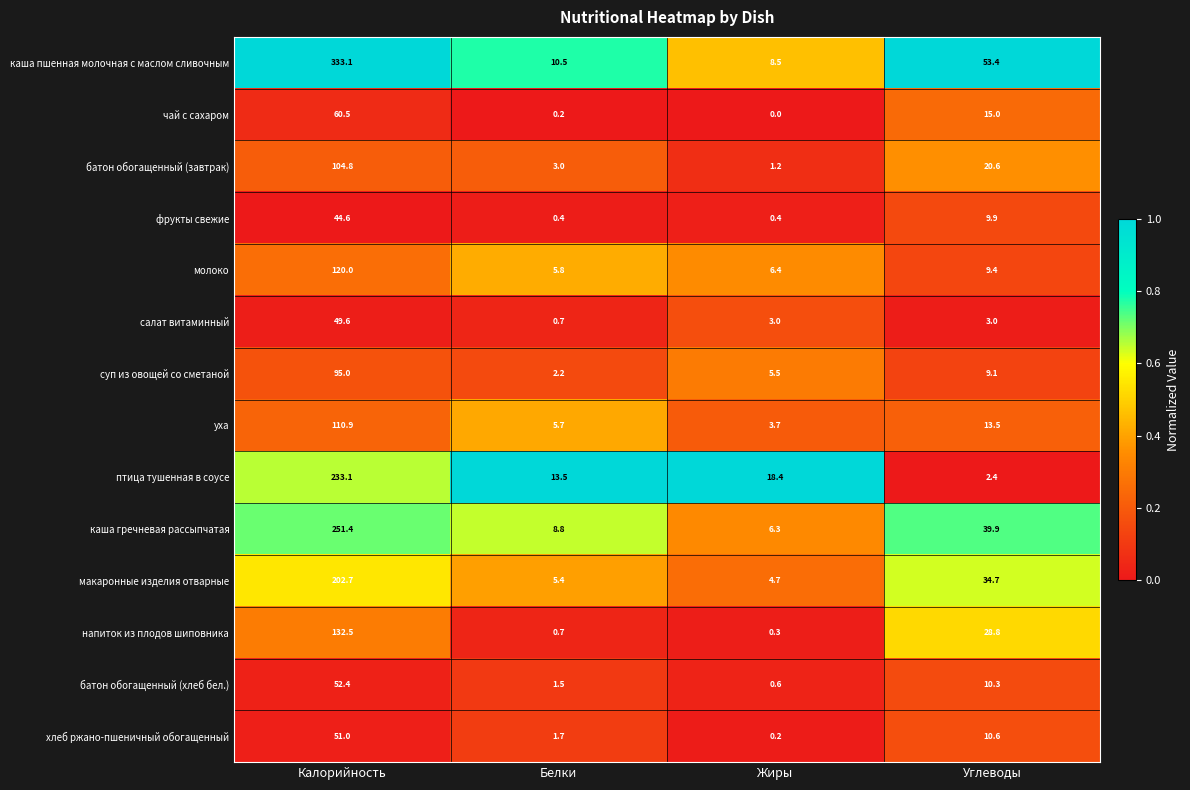

Which series has the widest spread of values?

каша пшенная молочная с маслом сливочным